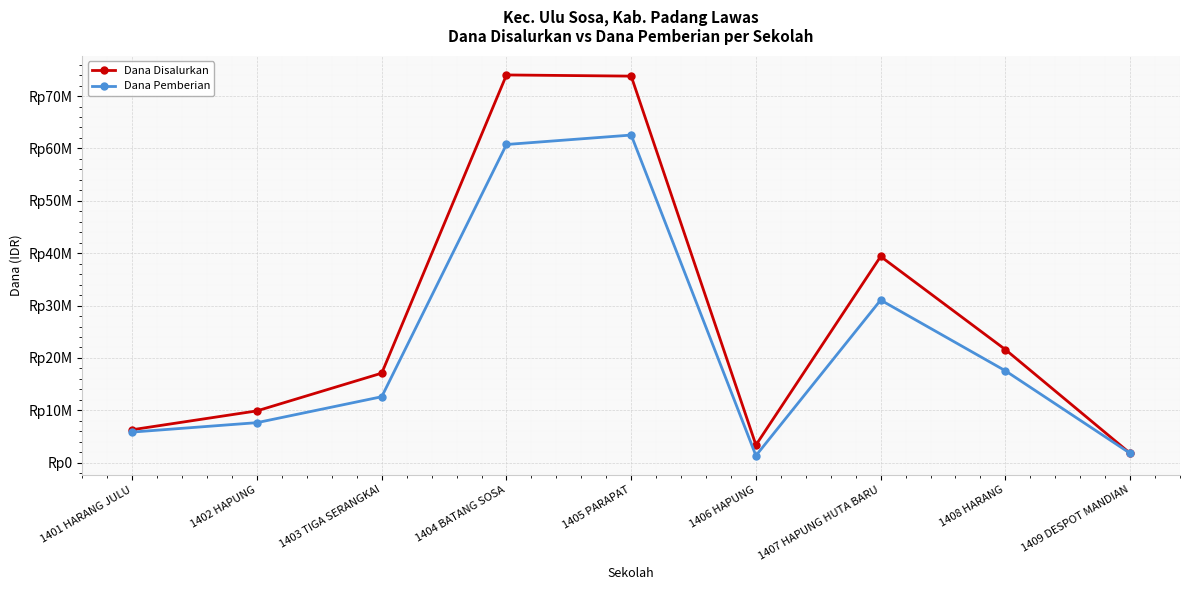

List the labels in order of Dana Disalurkan value, smallest first.

1409 DESPOT MANDIAN, 1406 HAPUNG, 1401 HARANG JULU, 1402 HAPUNG, 1403 TIGA SERANGKAI, 1408 HARANG, 1407 HAPUNG HUTA BARU, 1405 PARAPAT, 1404 BATANG SOSA